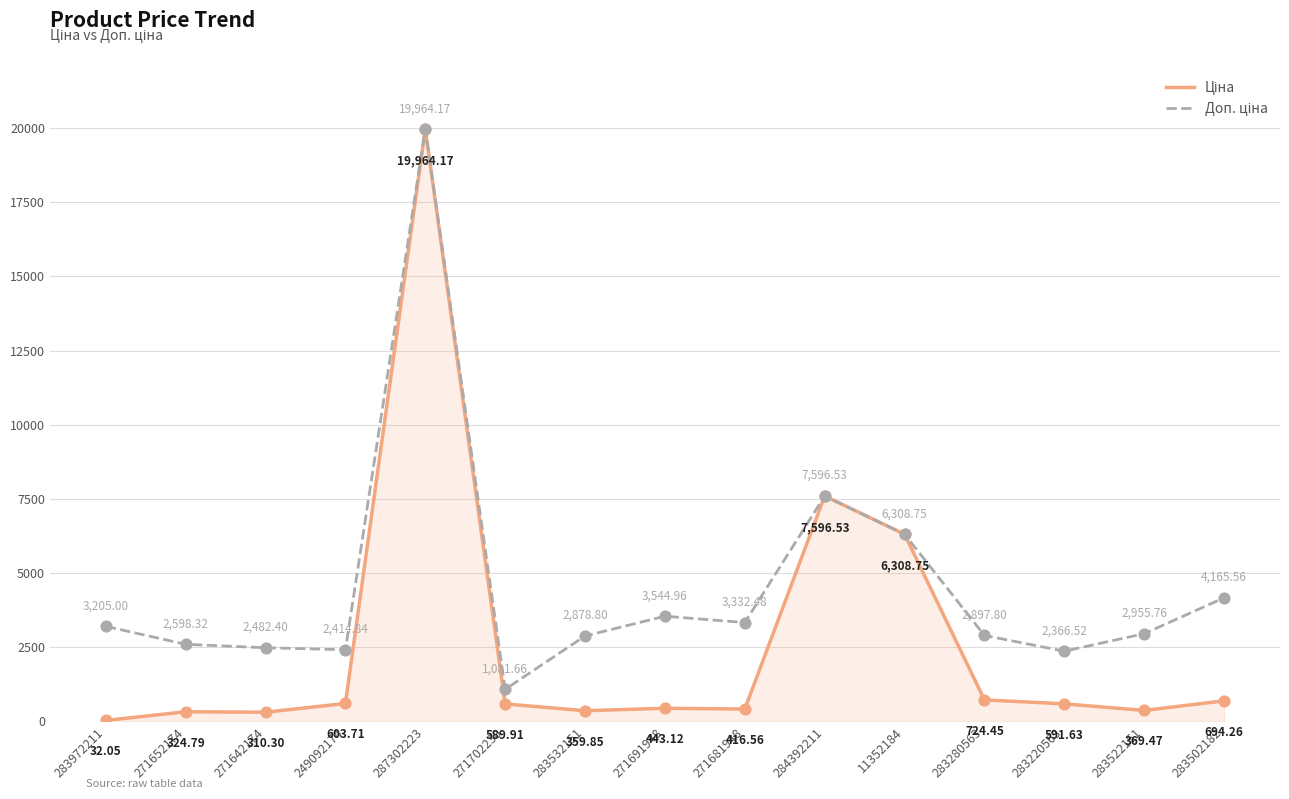

At which category is the sum across all series the highest?

287302223